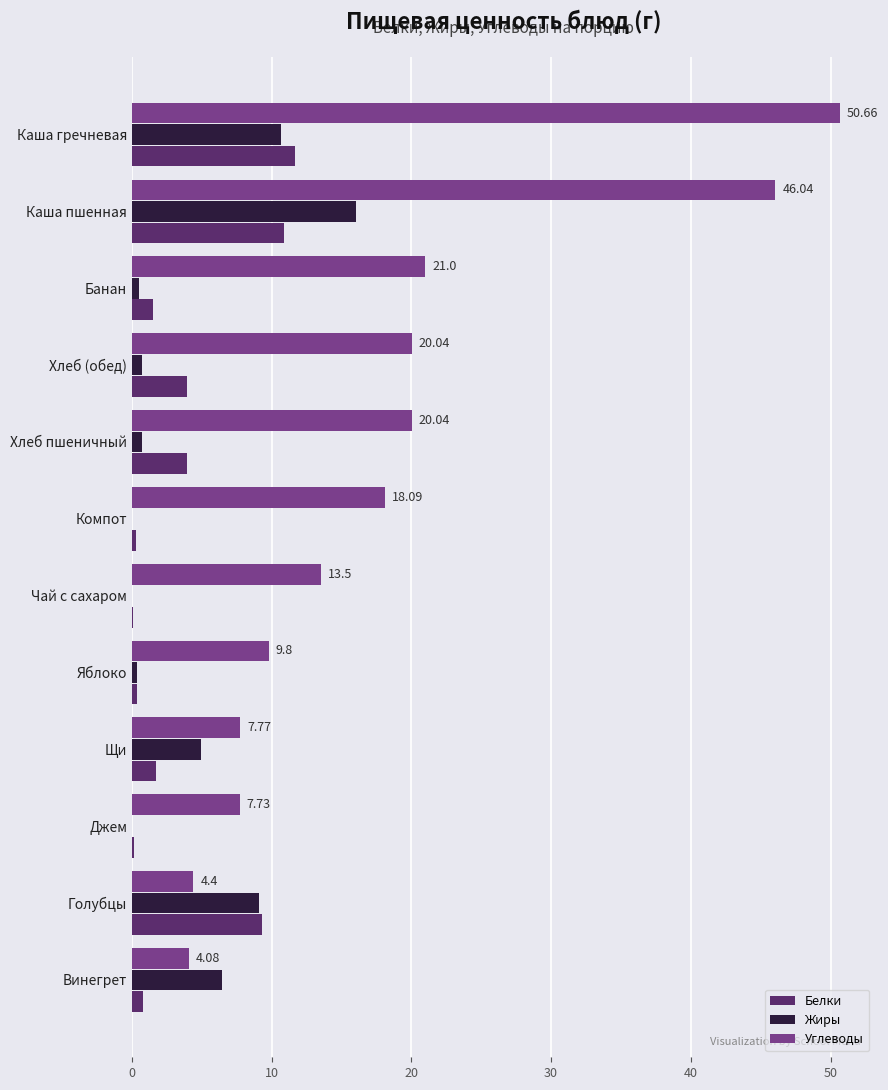

Which series has the largest total across all categories?

Углеводы